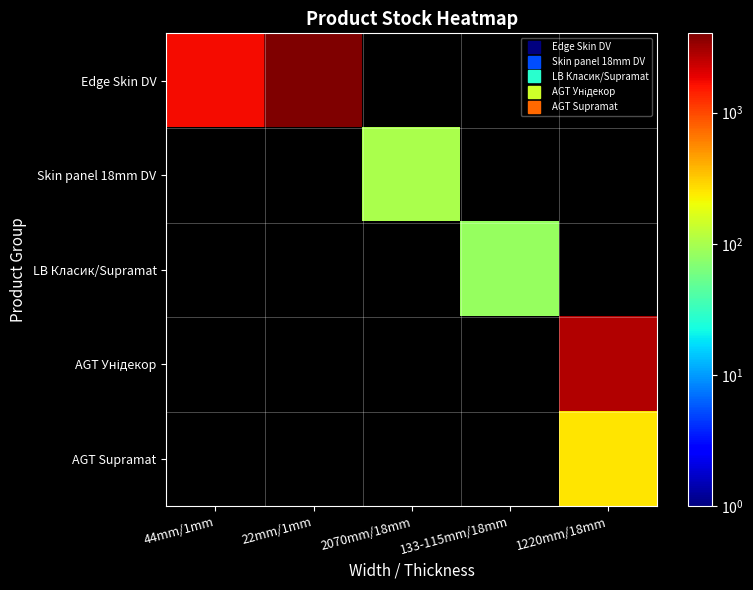

At how many categories does at least one series exceed 1469?

3